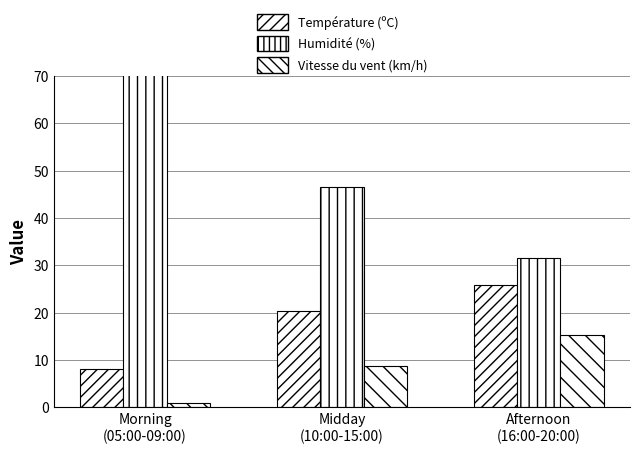

What is the minimum value shown in the chart?

1.0